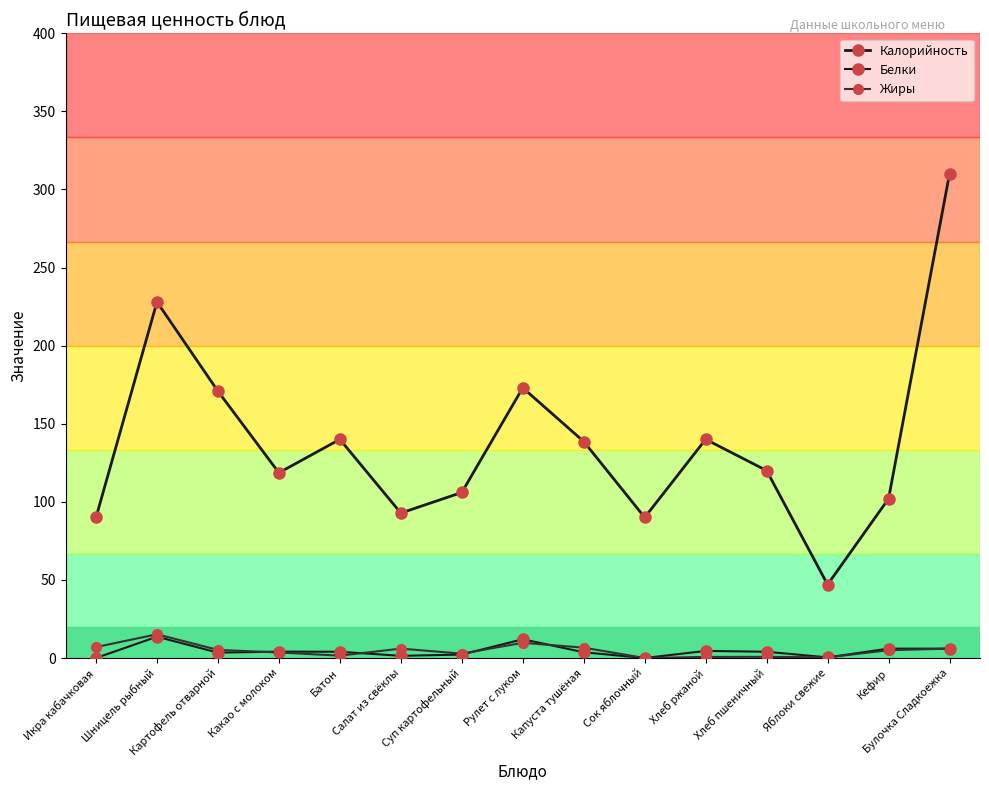

At which label does Белки reach its peak?

Шницель рыбный